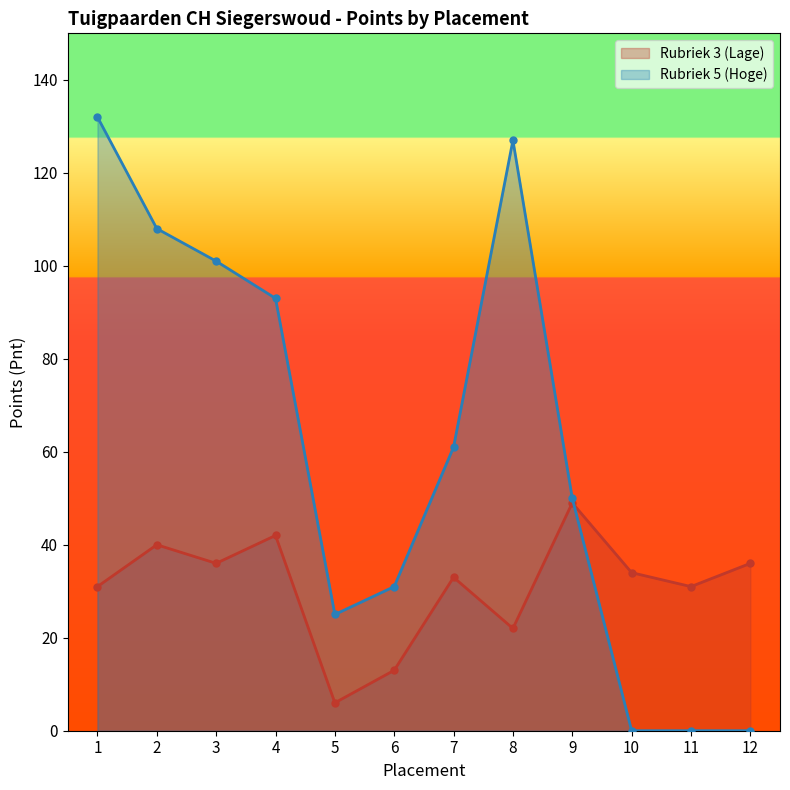

Between 7 and 12, which series saw the biggest shift?

Rubriek 5 (Hoge)